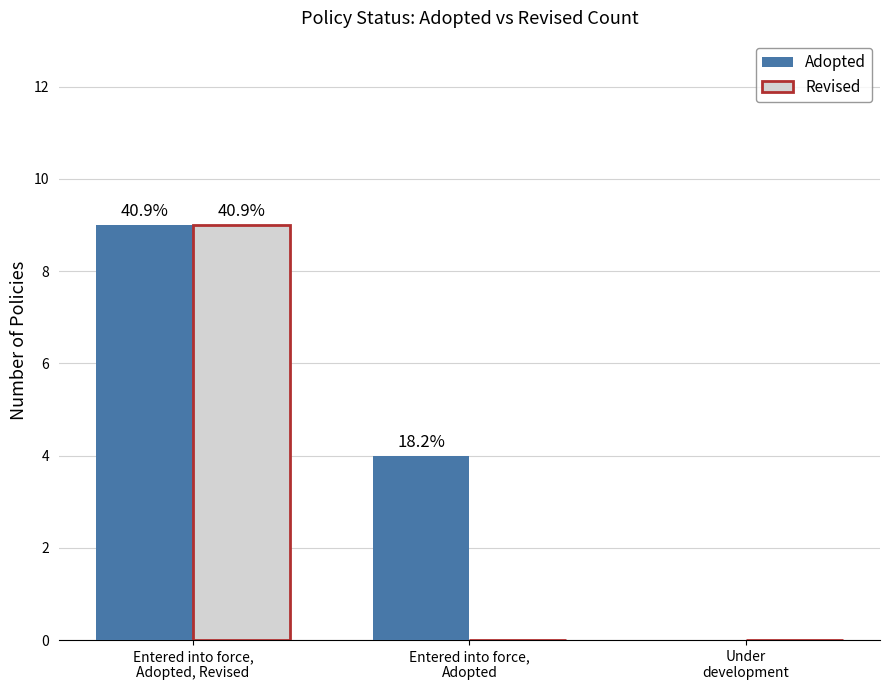

What are all the series names shown in the legend?

Adopted, Revised